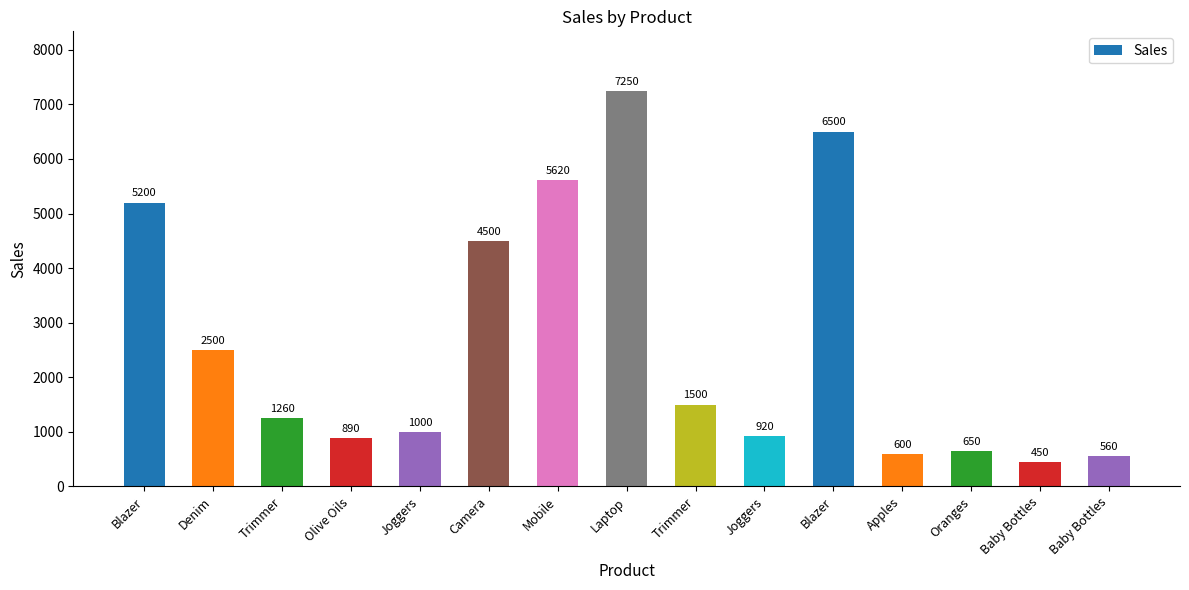

List the labels in order of value, largest first.

Laptop, Blazer, Mobile, Blazer, Camera, Denim, Trimmer, Trimmer, Joggers, Joggers, Olive Oils, Oranges, Apples, Baby Bottles, Baby Bottles